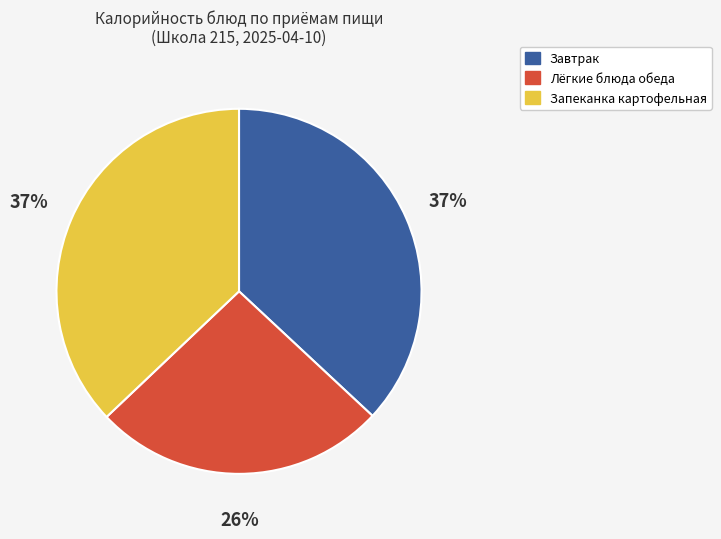

Is there any slice that represents more than half of the pie?

No